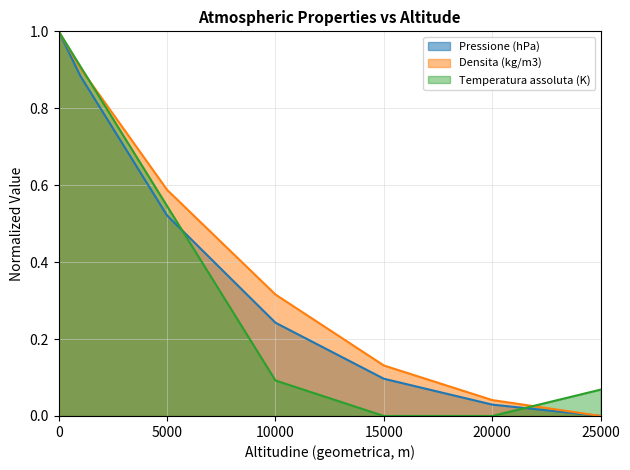

True or false: Pressione (hPa) has more than 2 points higher than both neighbors.

False